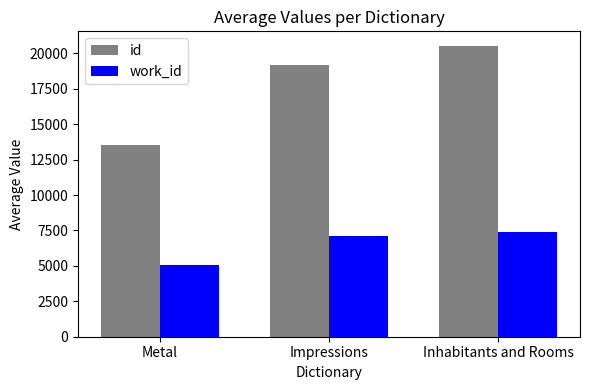

Rank the series by their maximum value, from lowest to highest.

work_id, id